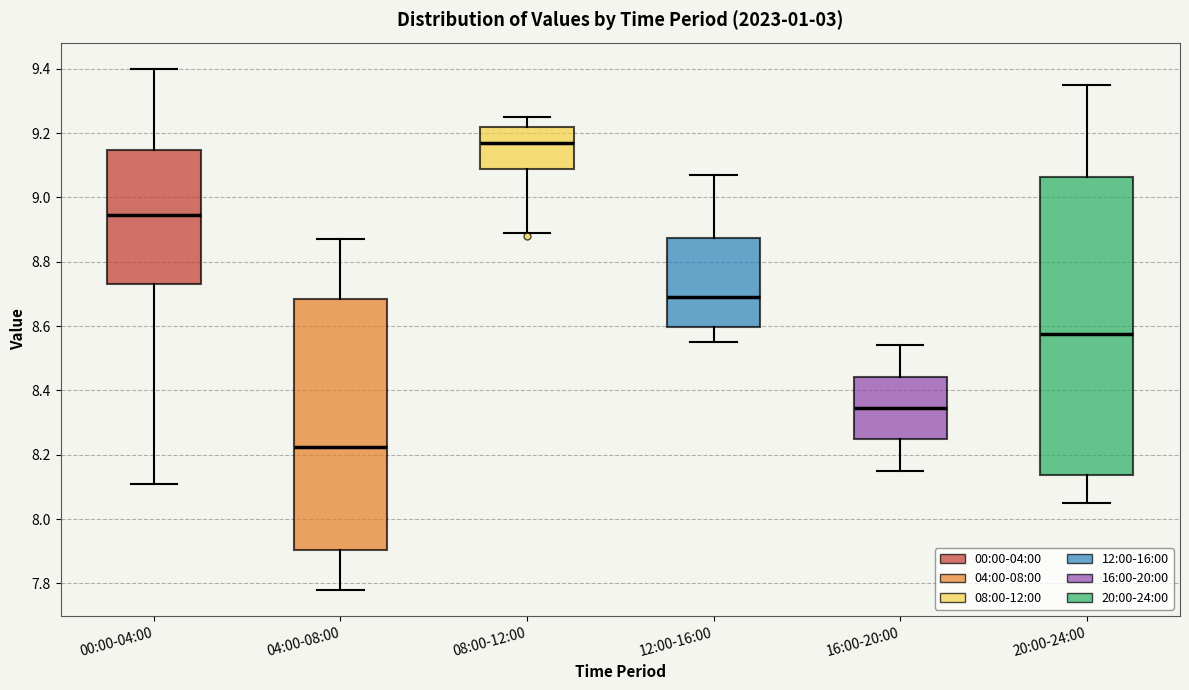

Which box has the highest median line?

08:00-12:00